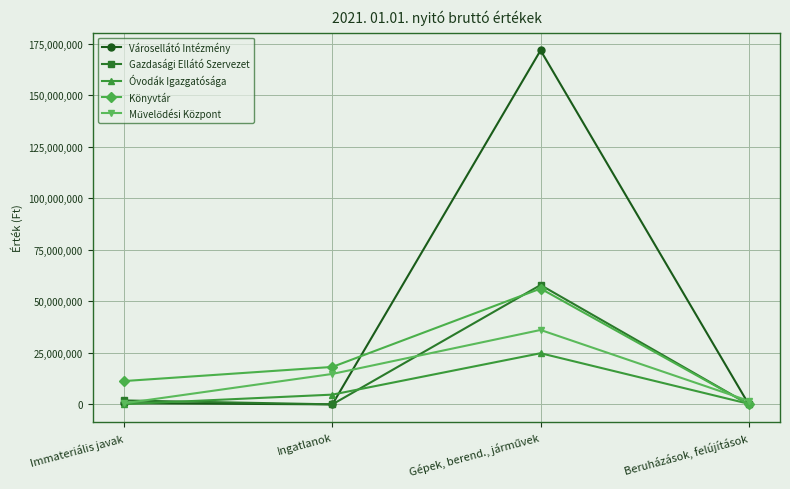

What is the label of the 3rd point from the right?

Ingatlanok